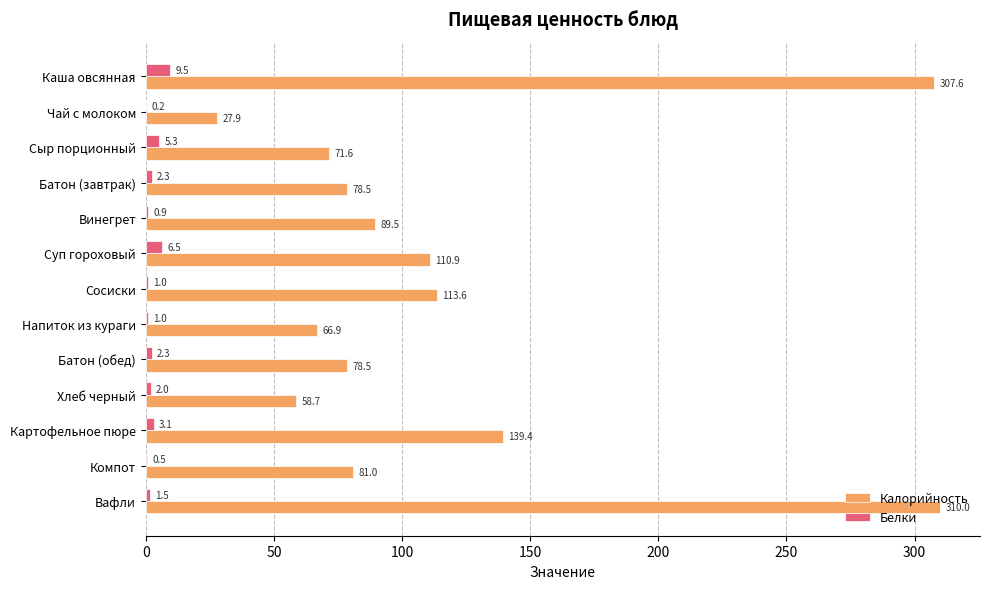

Where is Калорийность nearest to the value 168?

Картофельное пюре